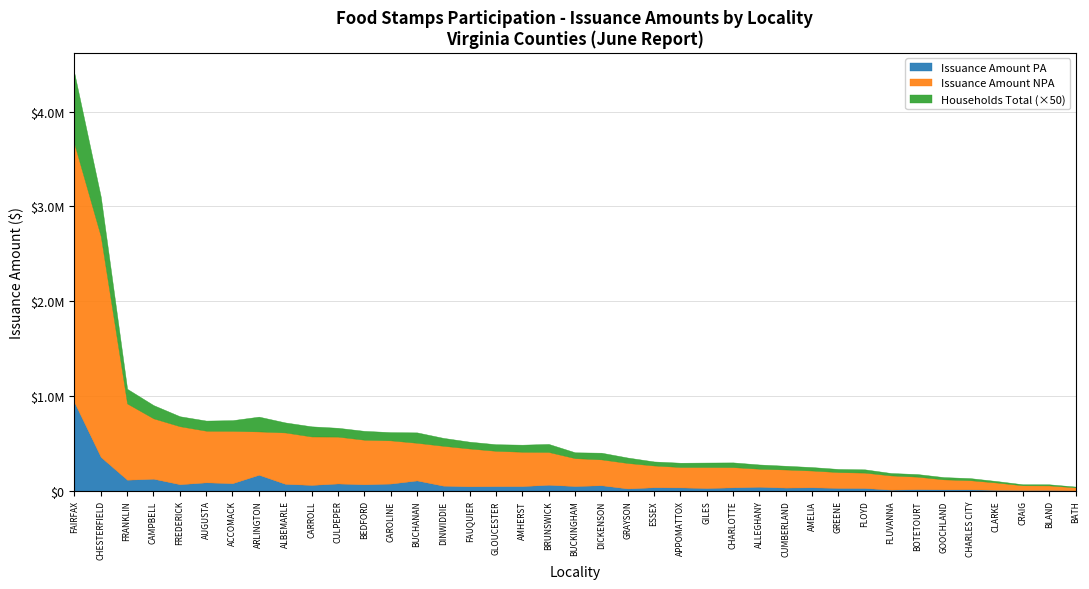

What are all the series names shown in the legend?

Issuance Amount PA, Issuance Amount NPA, Households Total (×50)